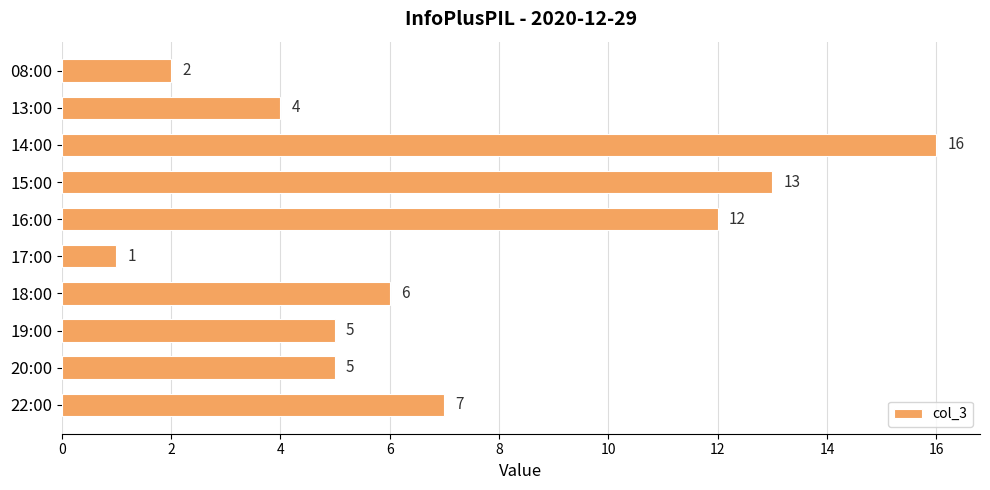

True or false: the data shows 12 at 22:00.

False